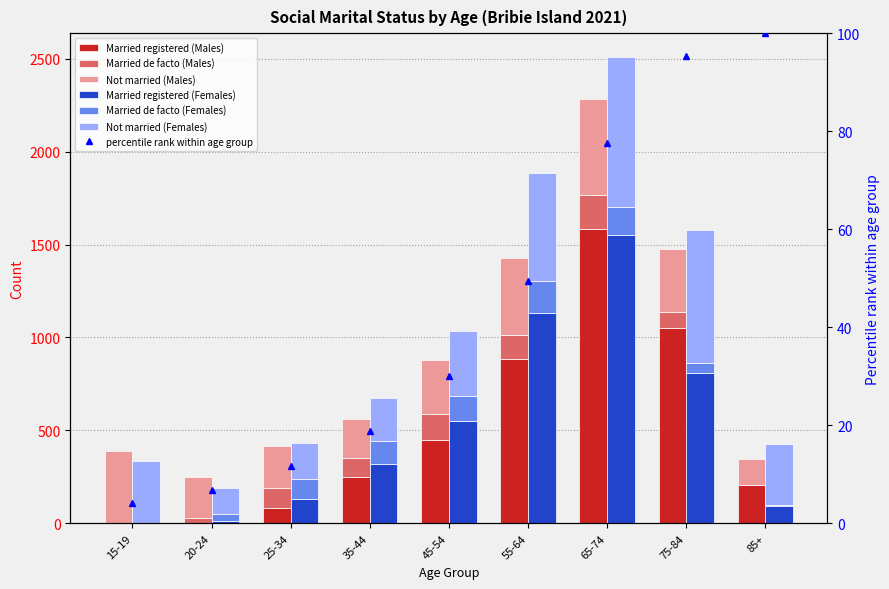

At which label does Not married (Males) reach its minimum?

85+